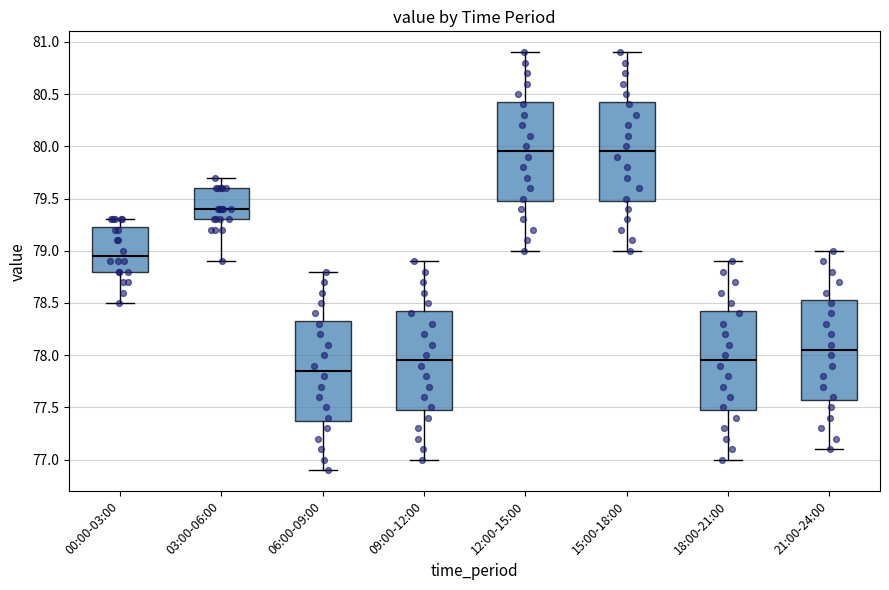

Reading left to right, read every box against the y-axis: the position of its median line, the range the box covers, and the ends of its whiskers. The values are not printed on the chart, so give them approximately, as read against the axis.

00:00-03:00: median 78.95, box 78.80 to 79.25, whiskers 78.50 to 79.30
03:00-06:00: median 79.40, box 79.30 to 79.60, whiskers 78.90 to 79.70
06:00-09:00: median 77.85, box 77.40 to 78.35, whiskers 76.90 to 78.80
09:00-12:00: median 77.95, box 77.50 to 78.45, whiskers 77.00 to 78.90
12:00-15:00: median 79.95, box 79.50 to 80.45, whiskers 79.00 to 80.90
15:00-18:00: median 79.95, box 79.50 to 80.45, whiskers 79.00 to 80.90
18:00-21:00: median 77.95, box 77.50 to 78.45, whiskers 77.00 to 78.90
21:00-24:00: median 78.05, box 77.60 to 78.55, whiskers 77.10 to 79.00